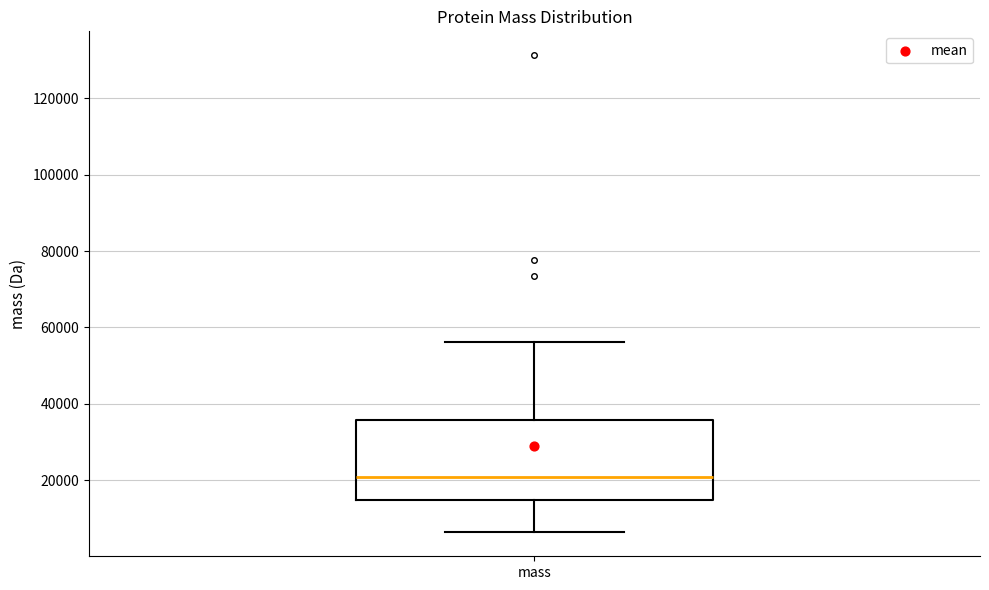

Transcribe this box plot: give where the median line is, the range the box spans, and where the two whiskers end, as read against the y-axis. The values are not printed on the chart, so give them approximately, as read against the axis.

median 20000, box 14000 to 36000, whiskers 6000 to 56000